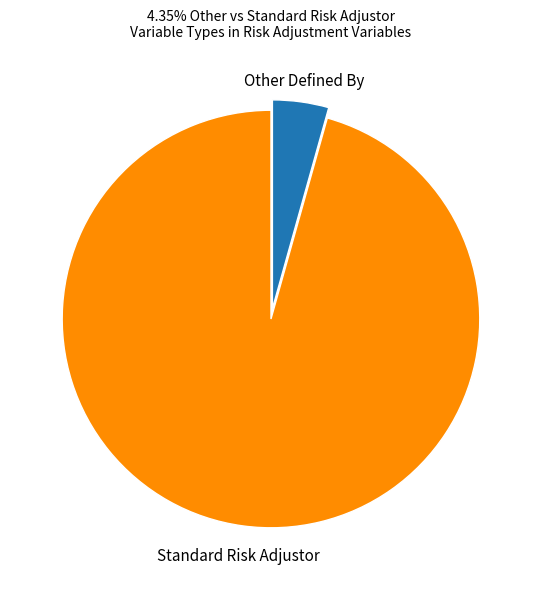

Is there a majority slice in this chart?

Yes